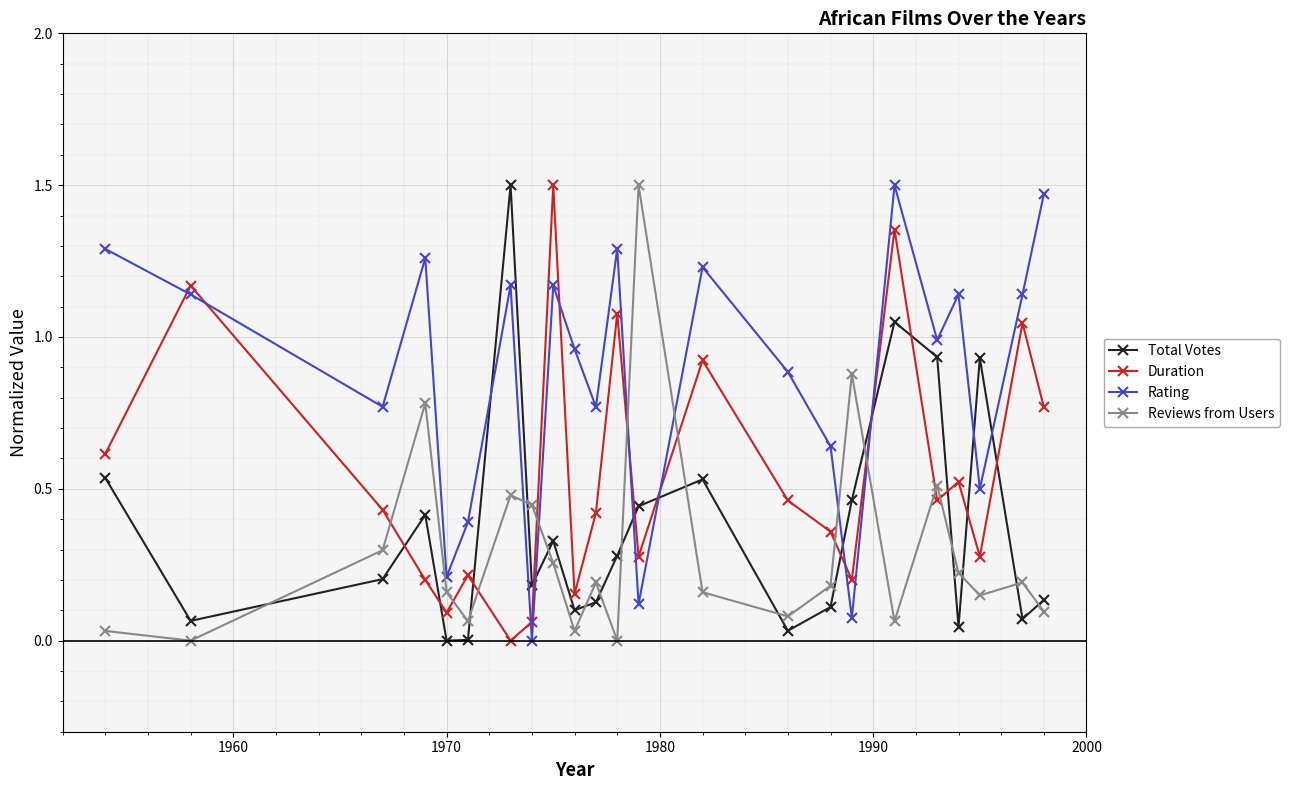

What is the sum of all Duration values?

12.6